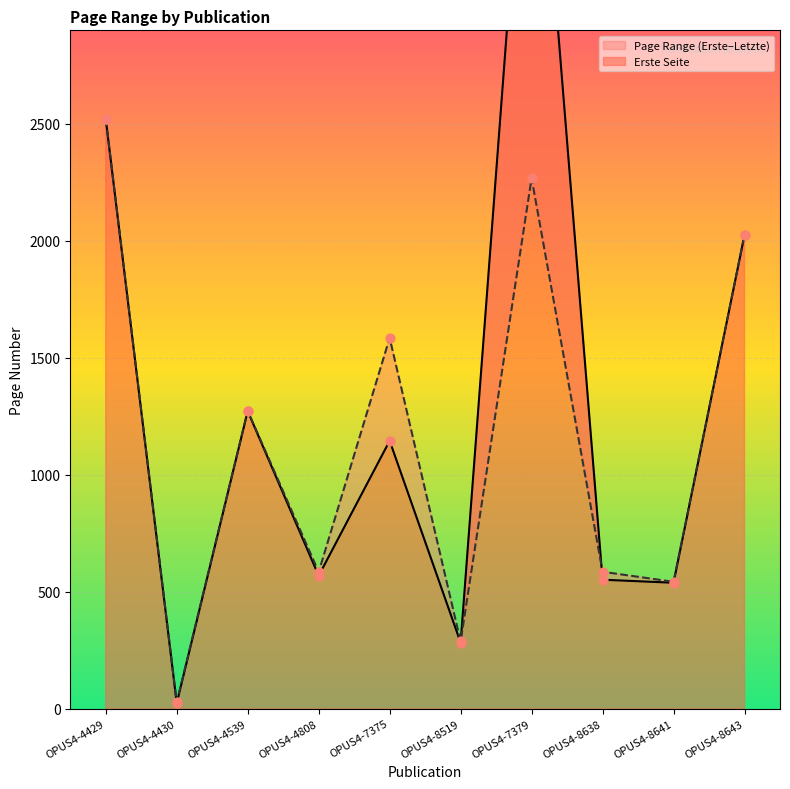

Which series has the largest total across all categories?

Erste Seite